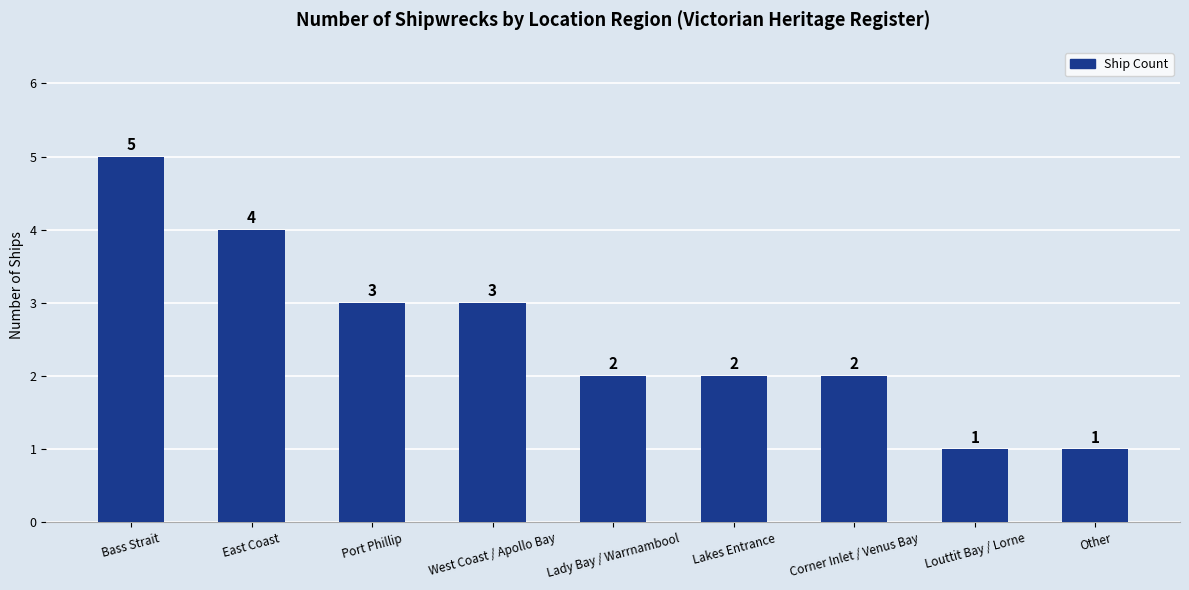

What is the label of the 6th bar from the right?

West Coast / Apollo Bay